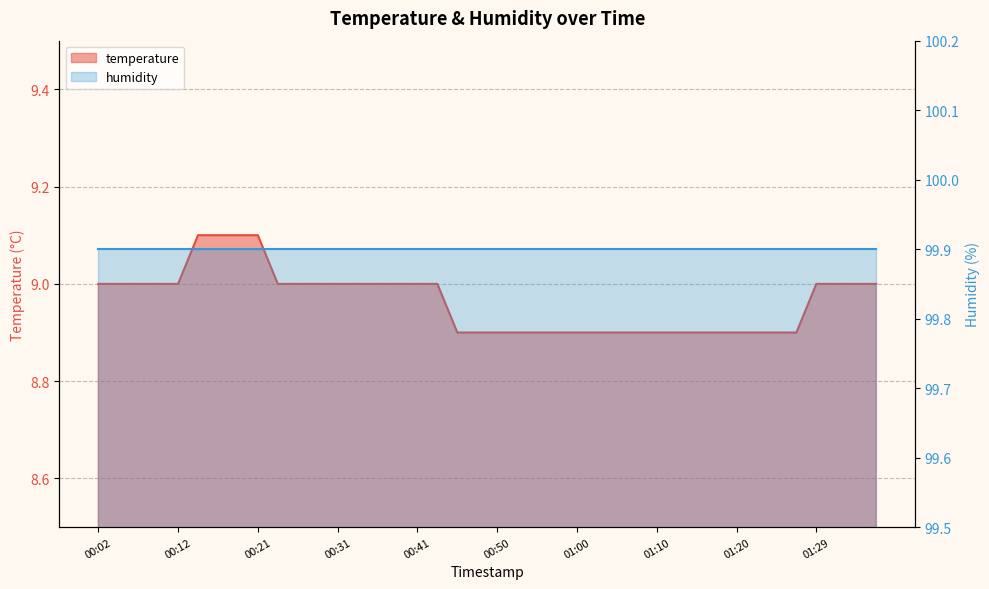

What is the difference between the second highest and minimum values?

0.2